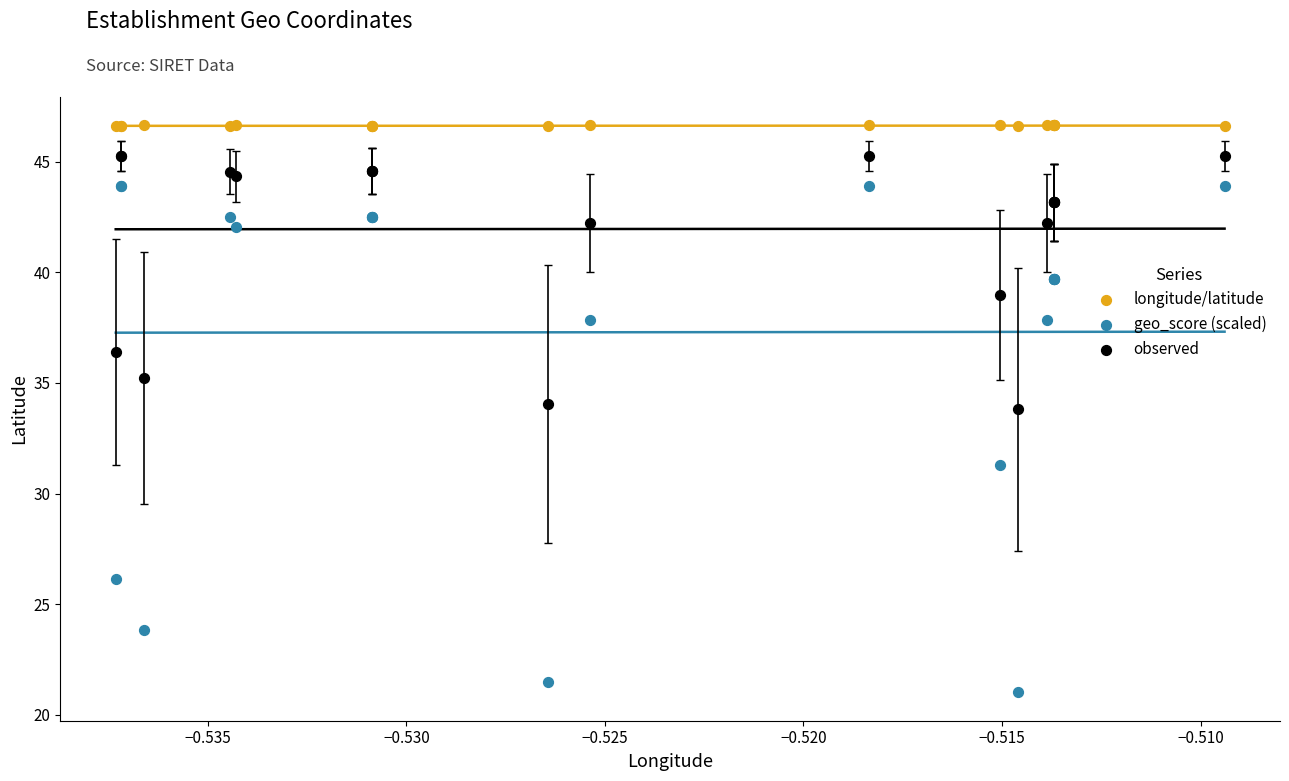

Which series contains the highest Y value?

longitude/latitude